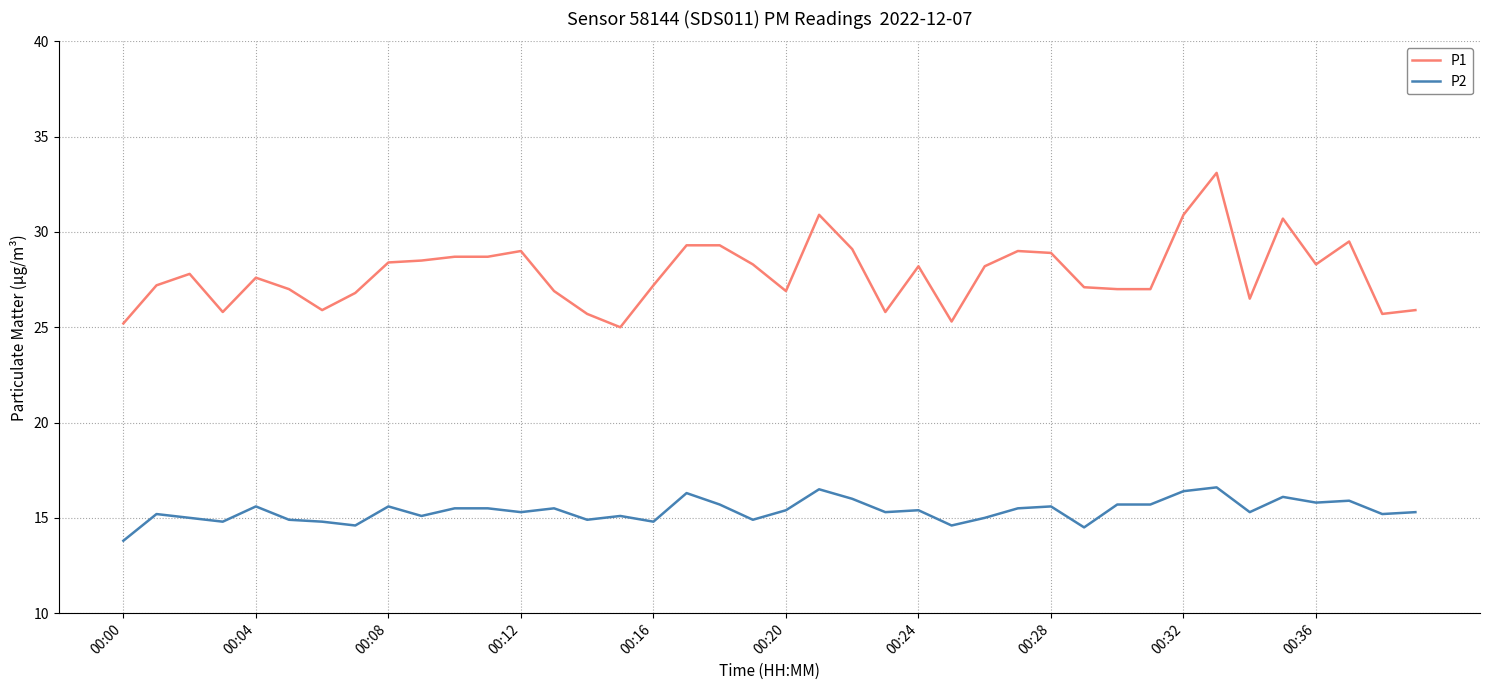

What is the minimum value shown in the chart?

13.8